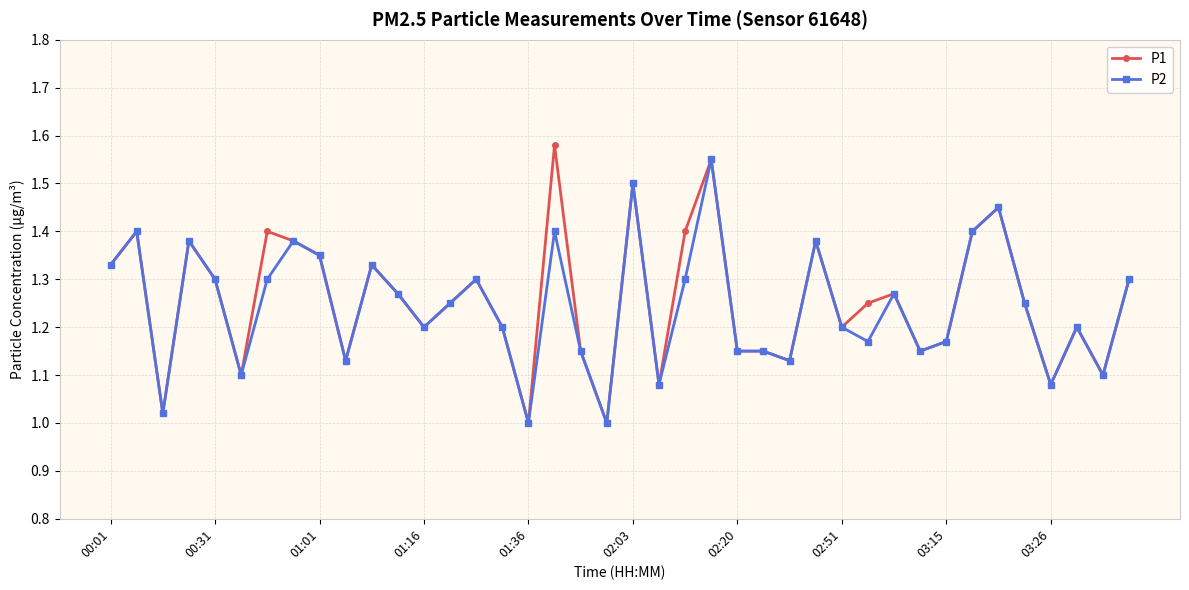

True or false: P2 has more than 2 points higher than both neighbors.

True